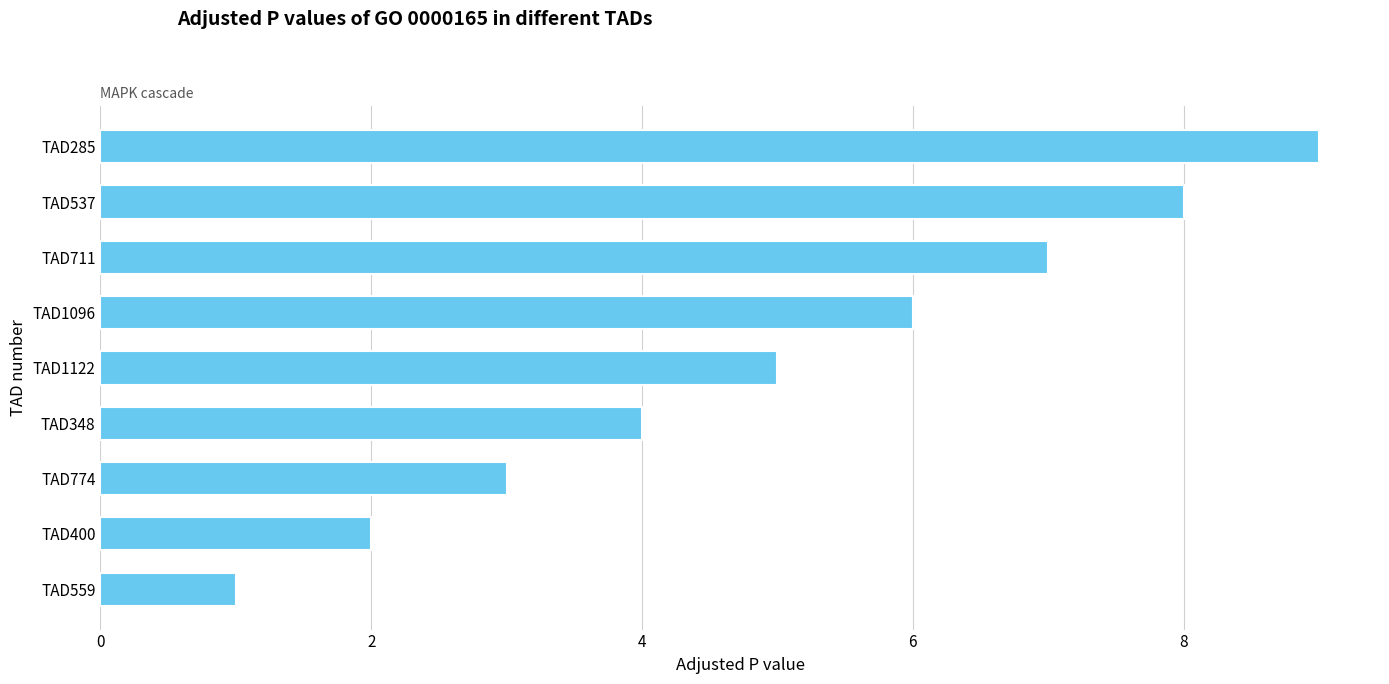

Does the chart contain stacked bars?

No